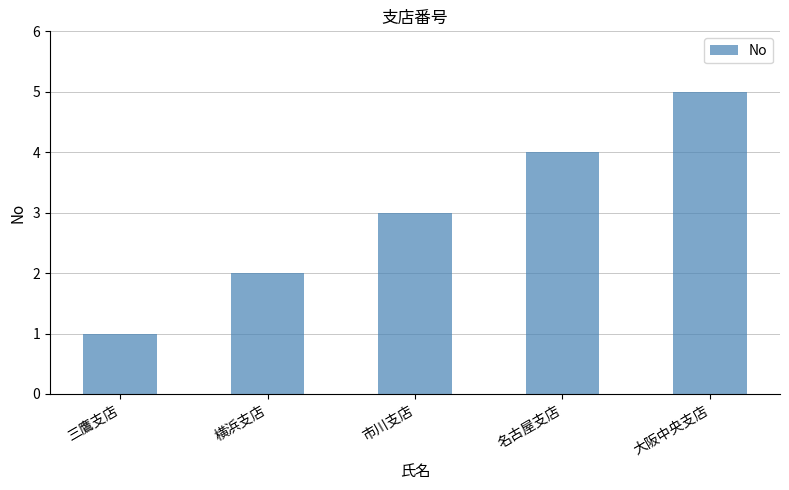

What is the label of the 2nd bar from the right?

名古屋支店